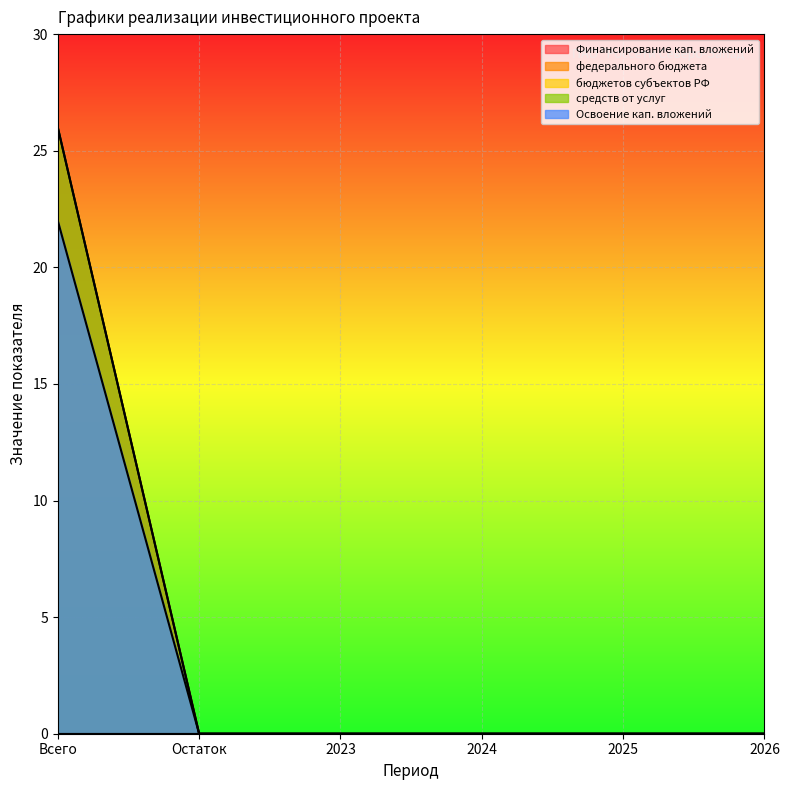

What is the label of the 2nd point from the left?

Остаток